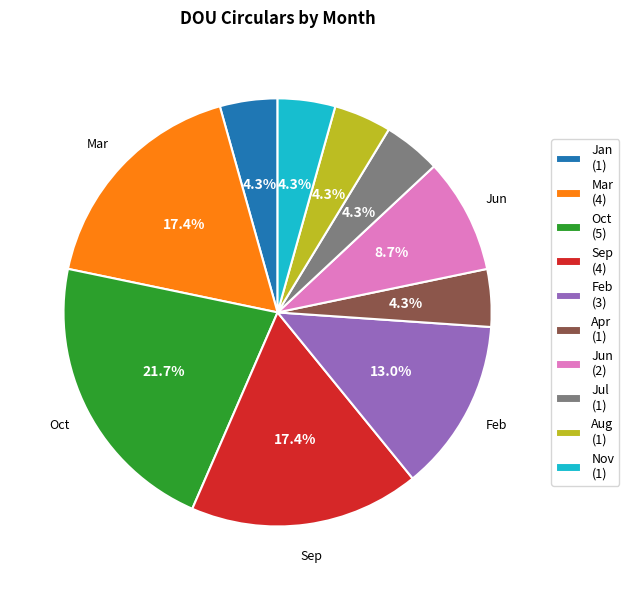

Does Oct (5) account for over 50% of the chart?

No